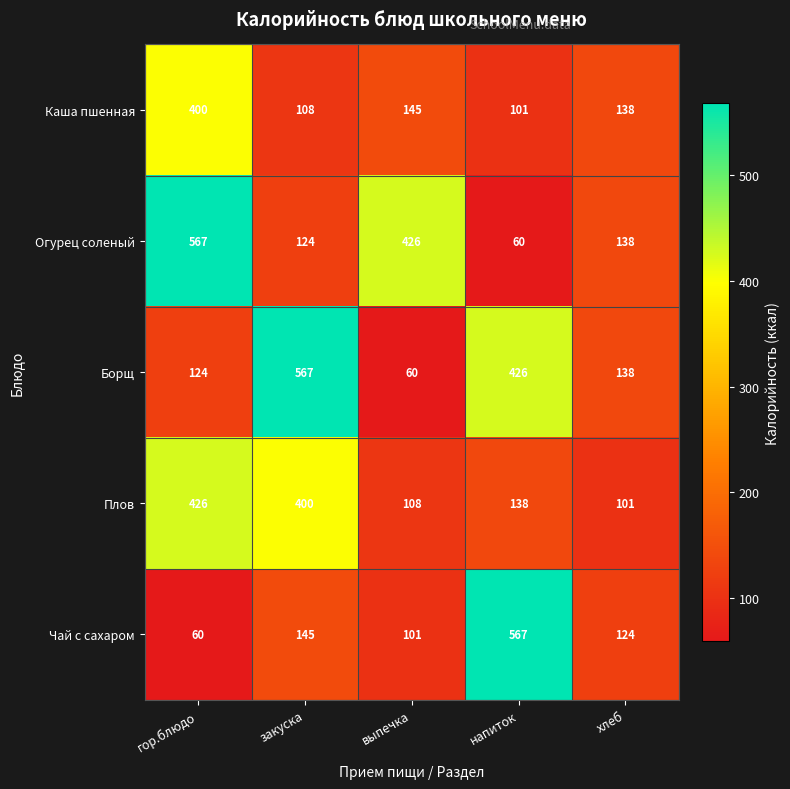

Where is Плов nearest to the value 263?

напиток